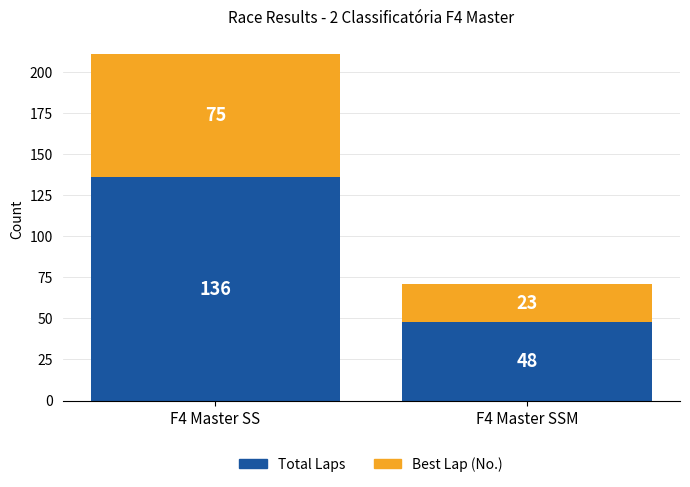

At which category is the sum across all series the highest?

F4 Master SS